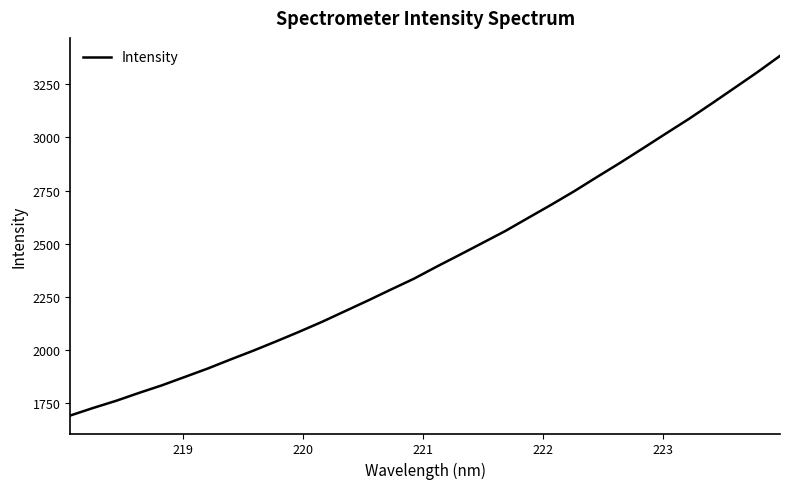

What is the greatest value displayed?

3382.5